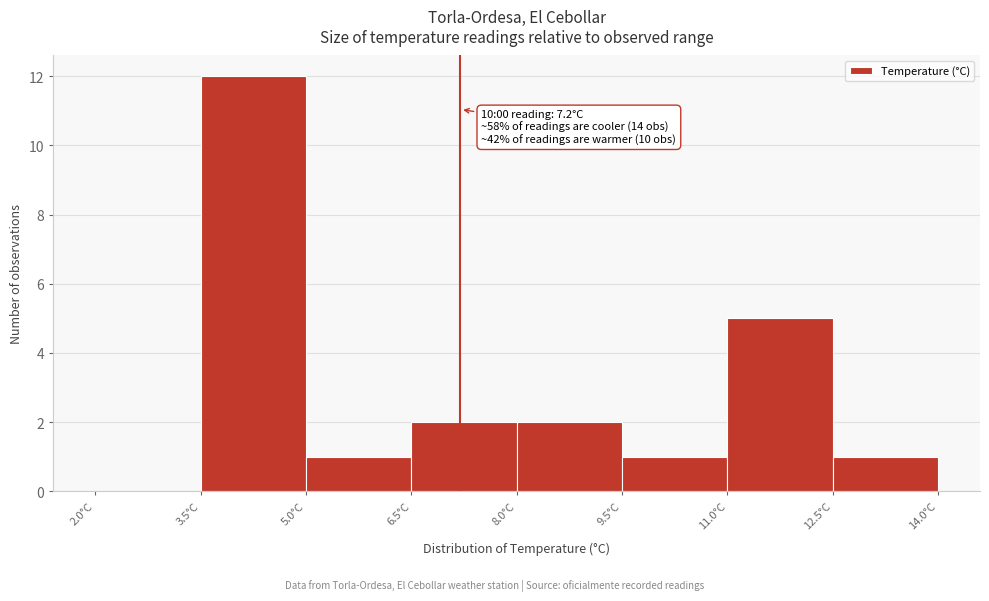

Which range on the x-axis has the tallest bar?

3.5 to 5.0